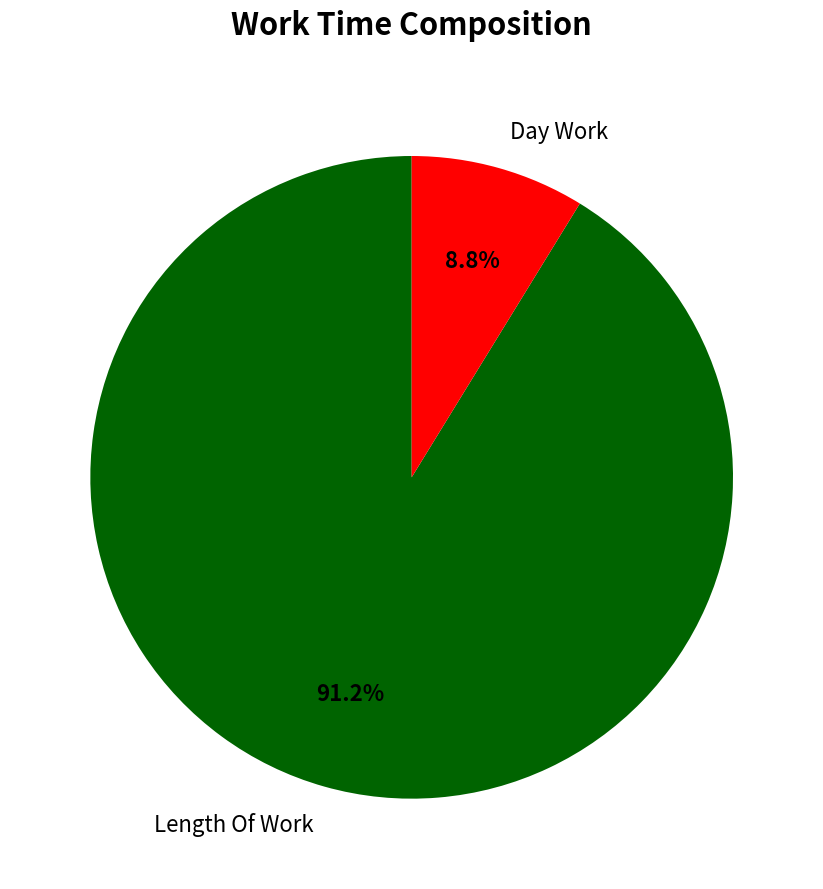

Count the number of slices in the pie.

2